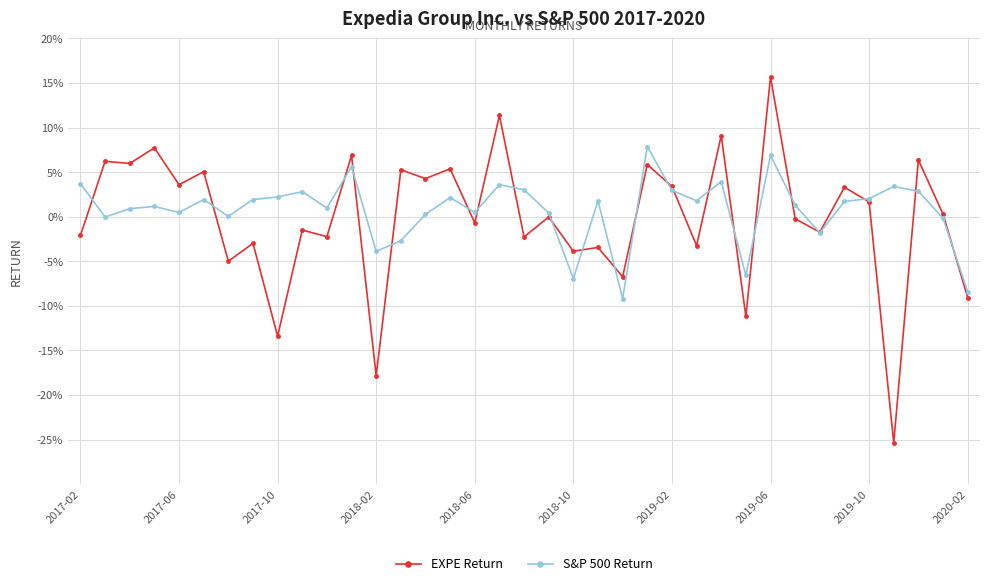

At which category does EXPE Return reach its first local valley?

2017-10